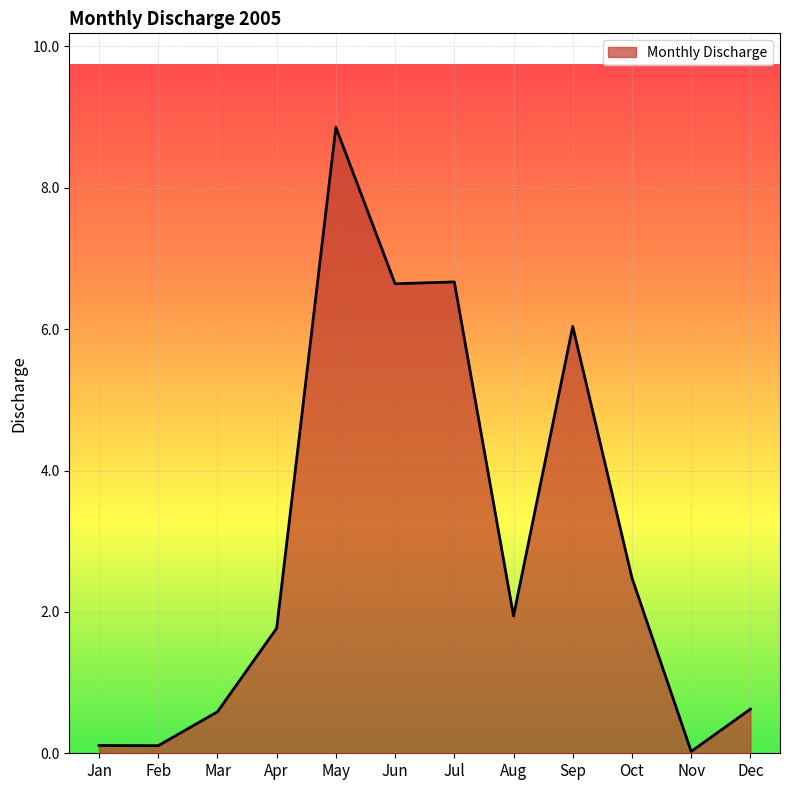

The value at Sep is 6.0. True or false?

True